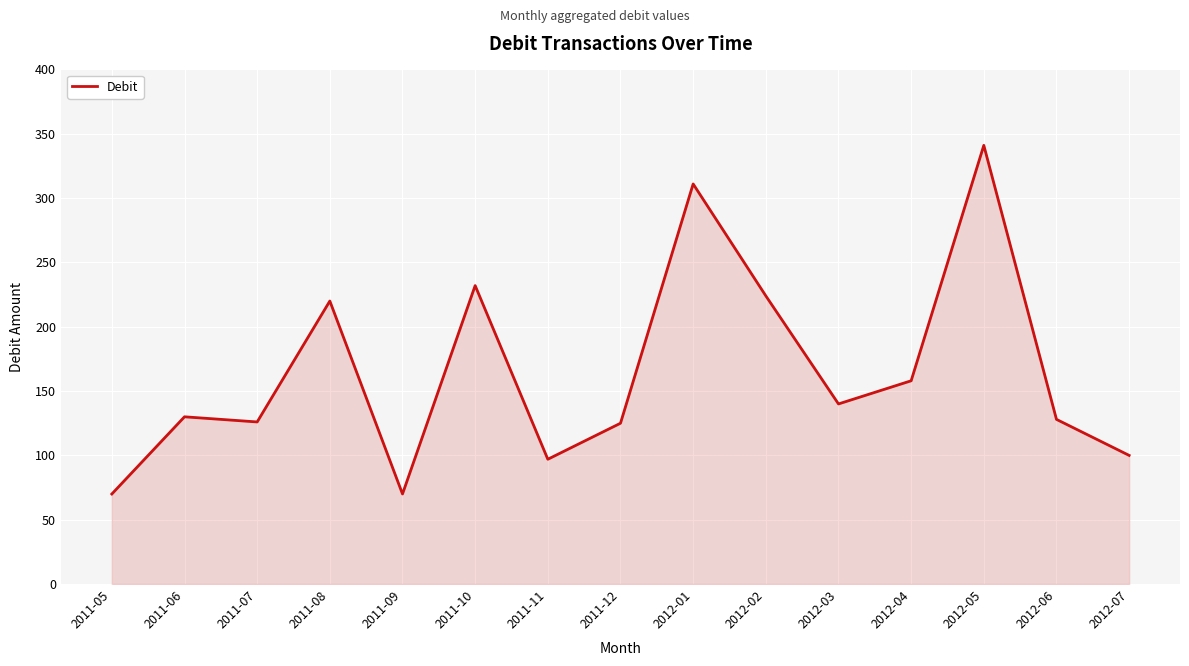

What is the change in value from 2011-09 to 2011-11?

+27